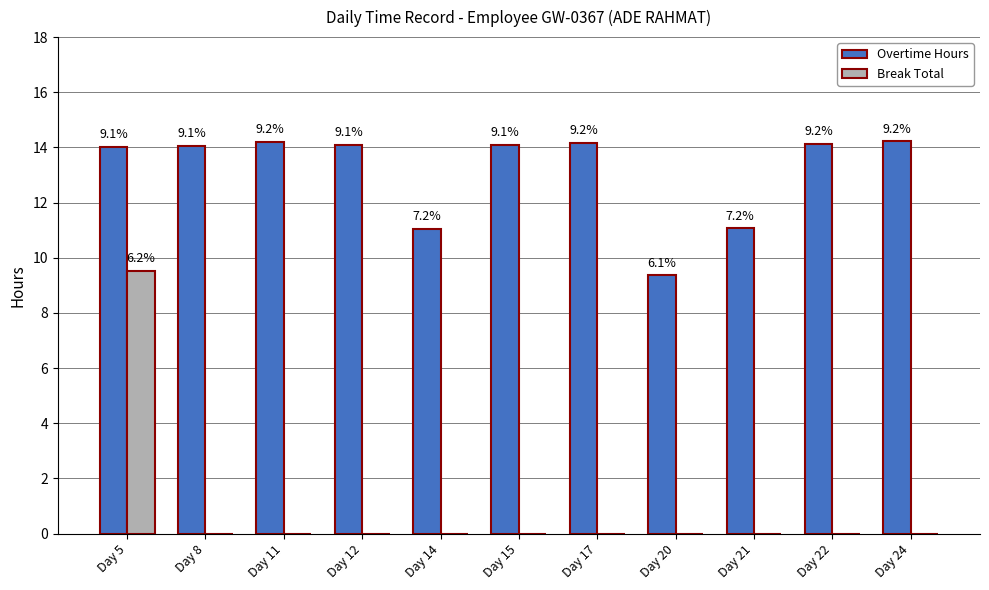

What is the maximum value for Break Total?

9.5